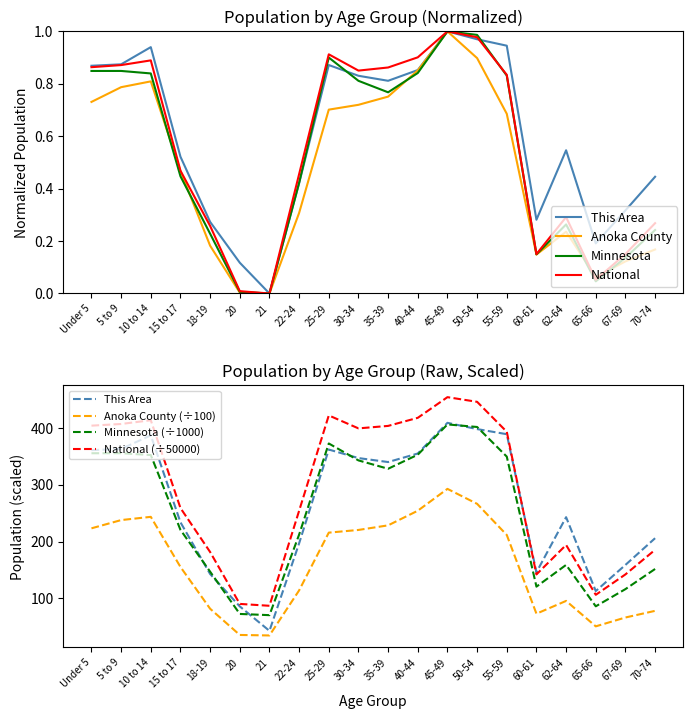

Count the number of data series in this chart.

4